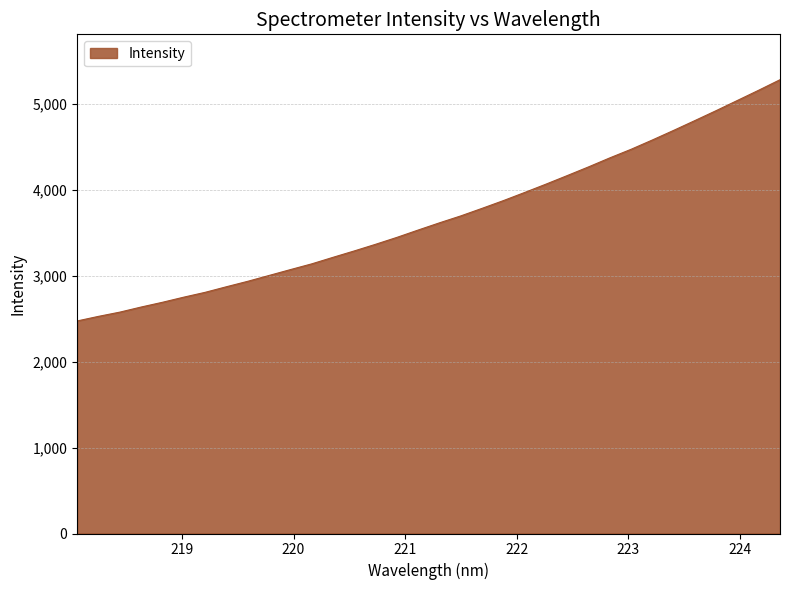

What is the maximum value shown in the chart?

5286.4